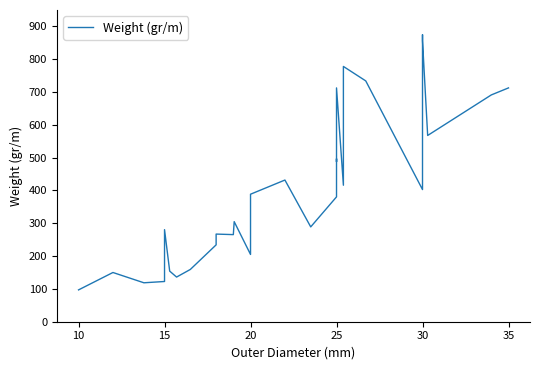

Is this an area chart (filled region under the line)?

No